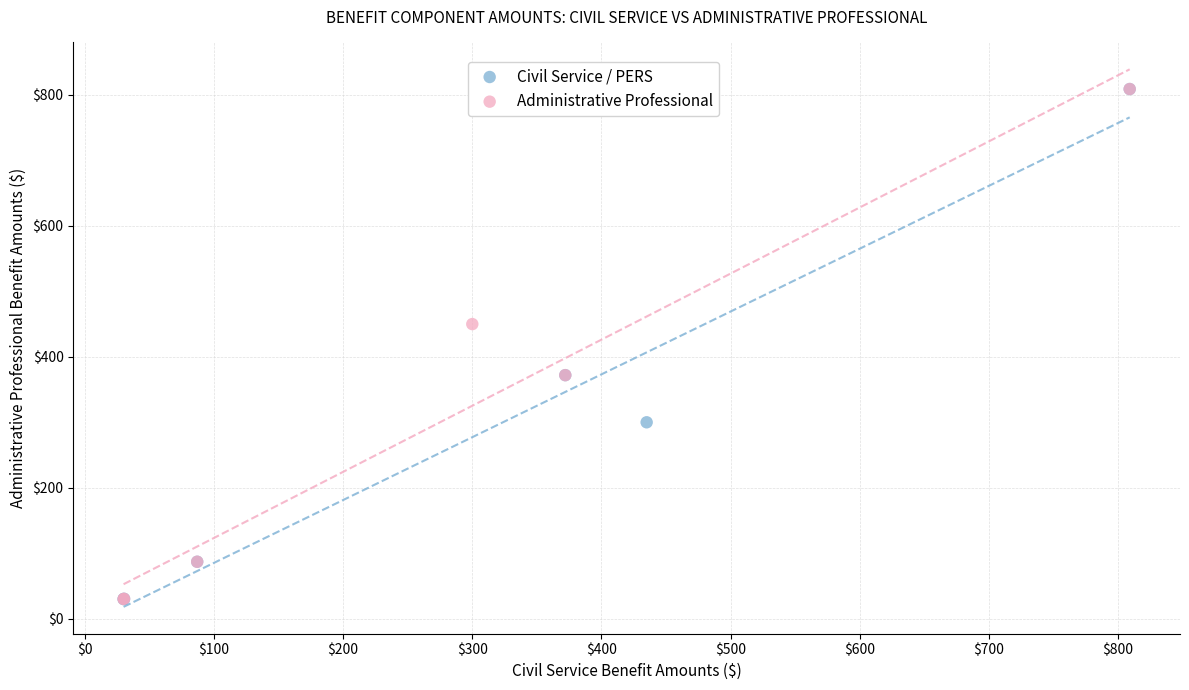

What are all the series names shown in the legend?

Civil Service / PERS, Administrative Professional